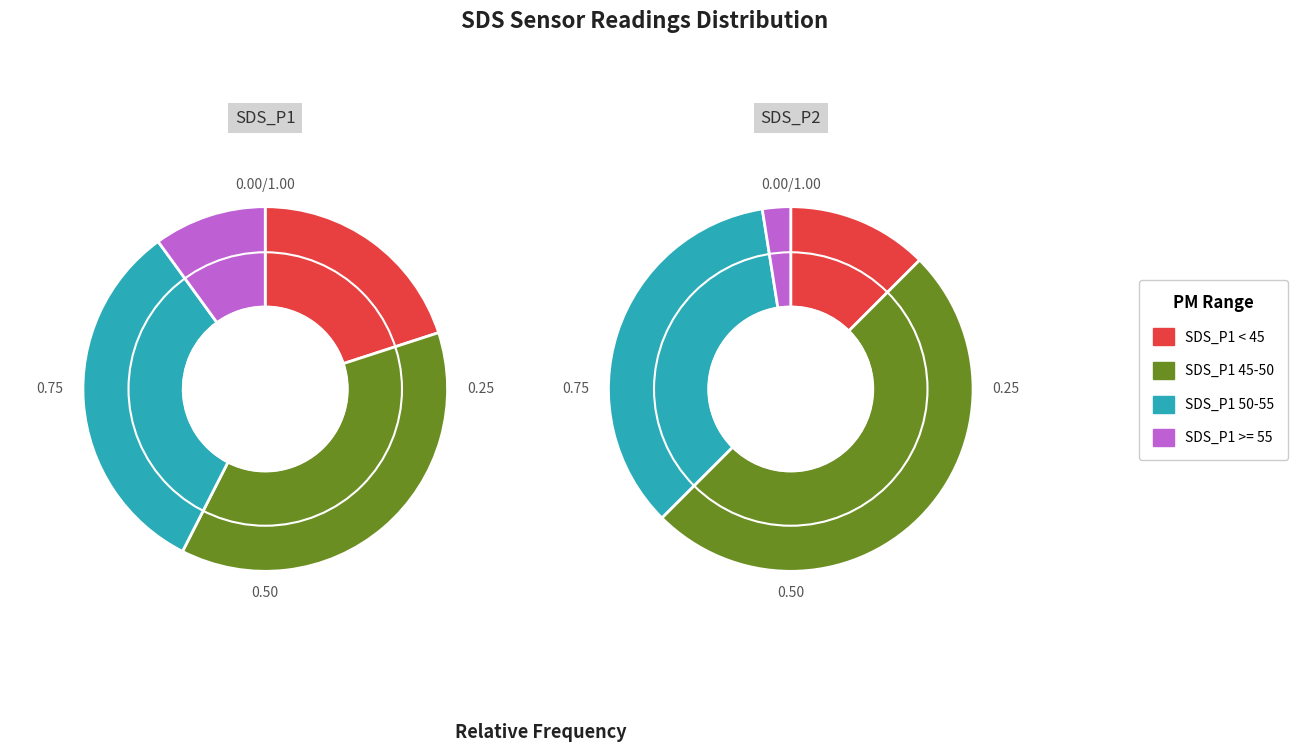

How much of the chart is everything except 19?

97.6%